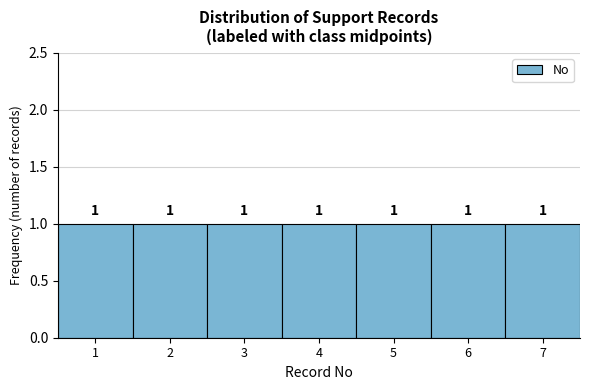

How tall is the bar that spans 0.5 to 1.5 on the x-axis?

1